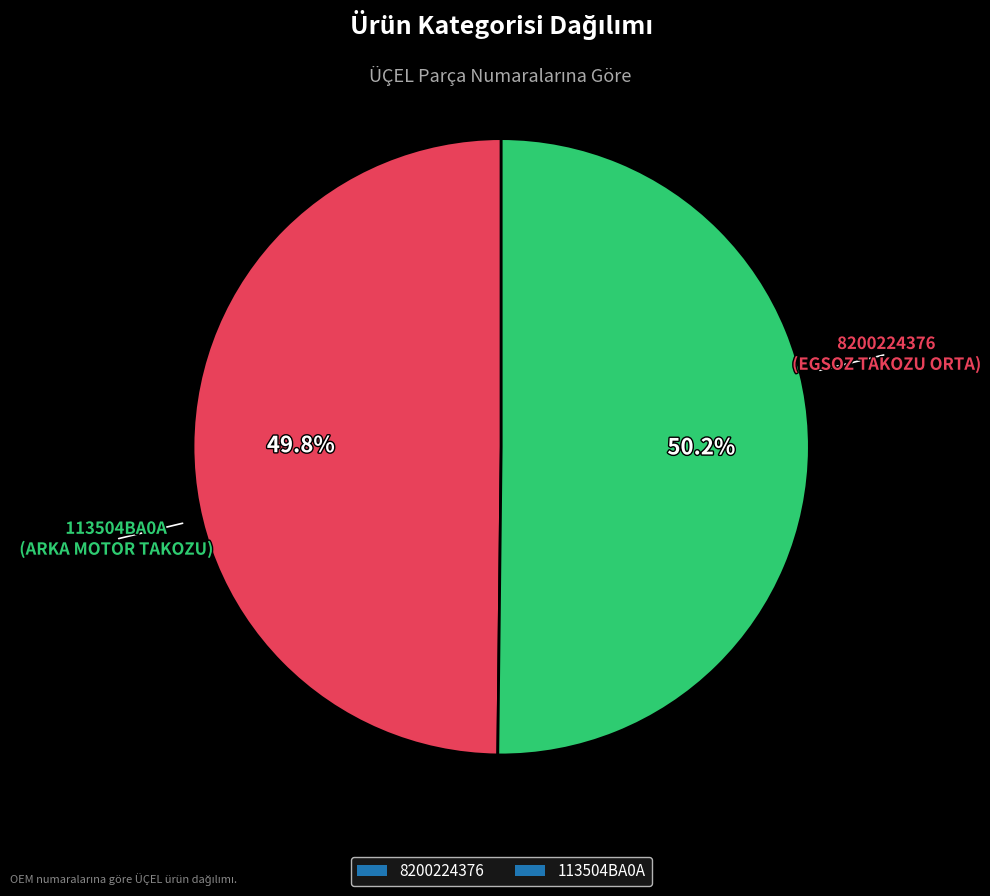

To the nearest percent, what percentage of the pie is 8200224376?

50%